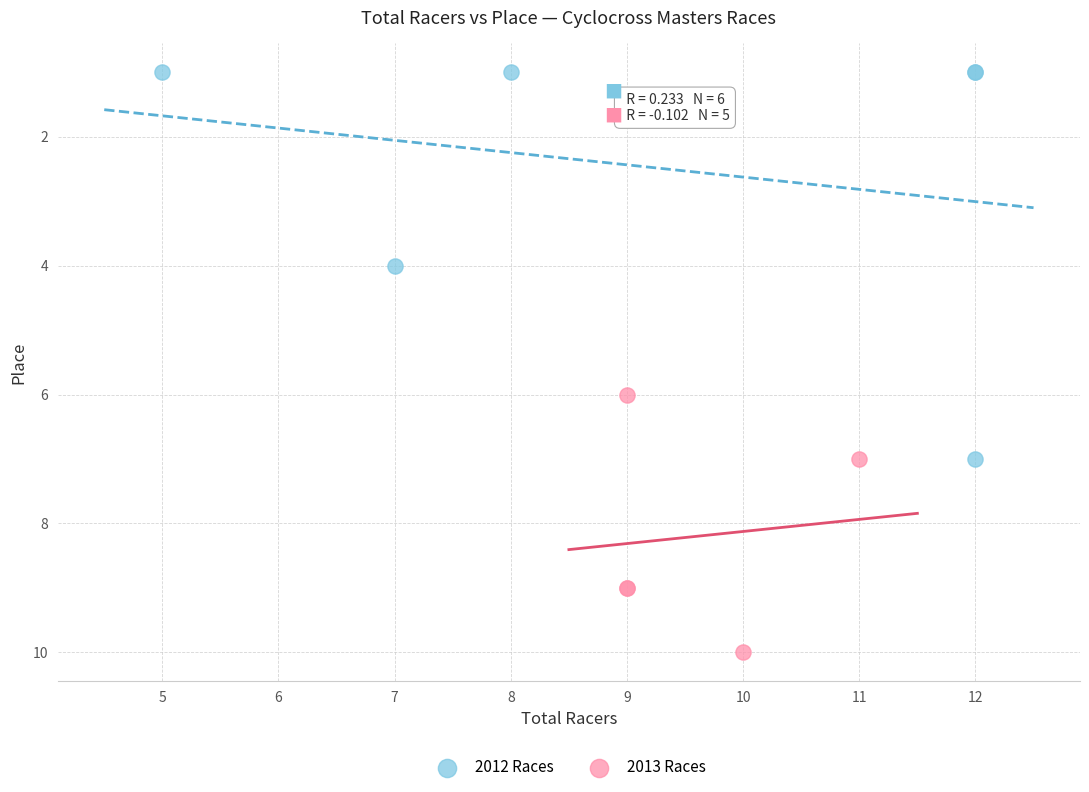

Which series has the largest Y range (max minus min)?

2012 Races